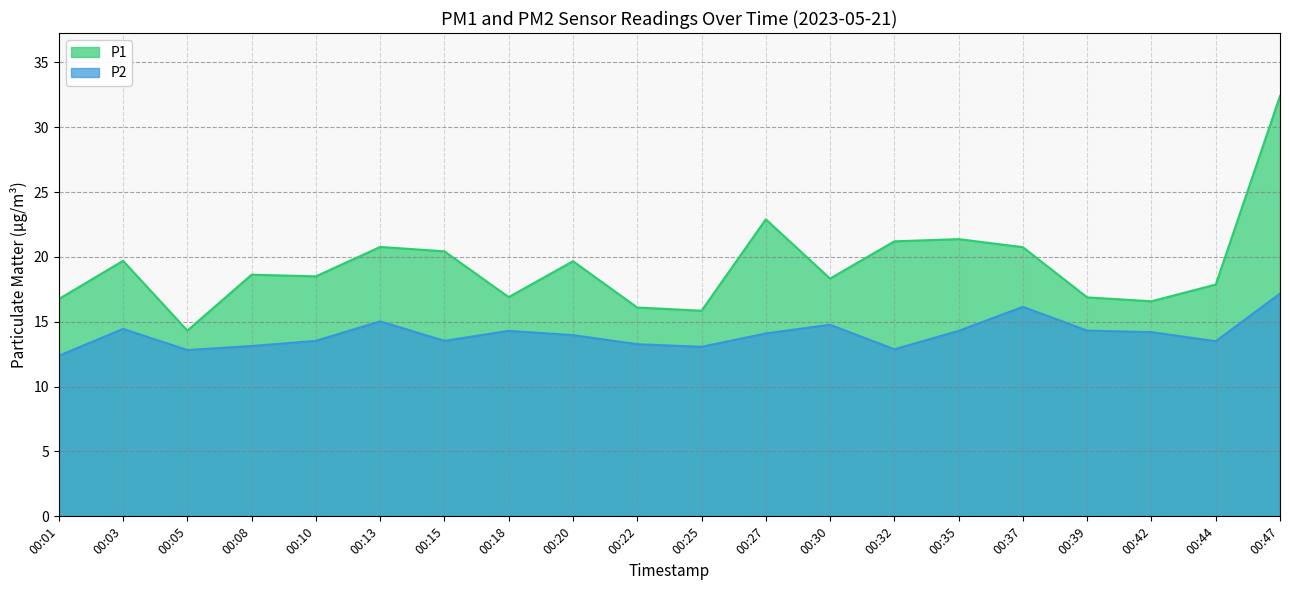

How many series are shown in this chart?

2